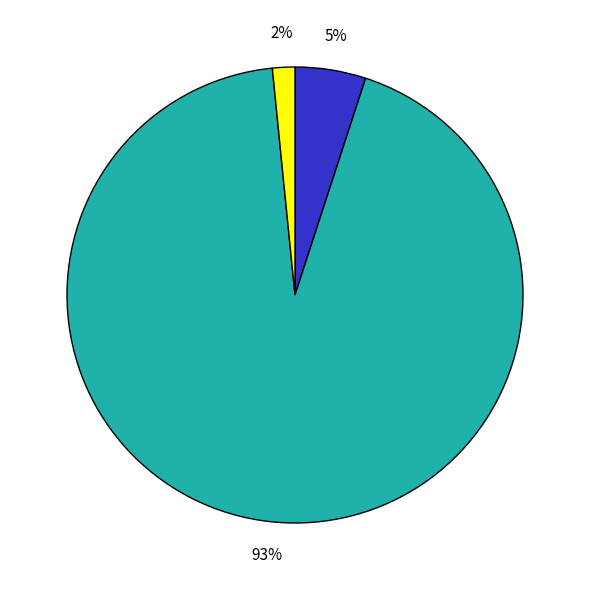

To the nearest percent, what is the average slice percentage?

33%